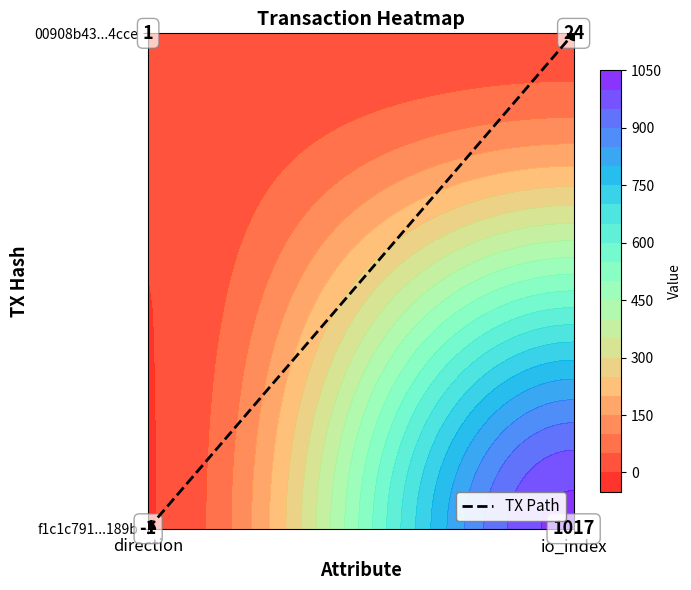

How many distinct data groups are displayed?

1